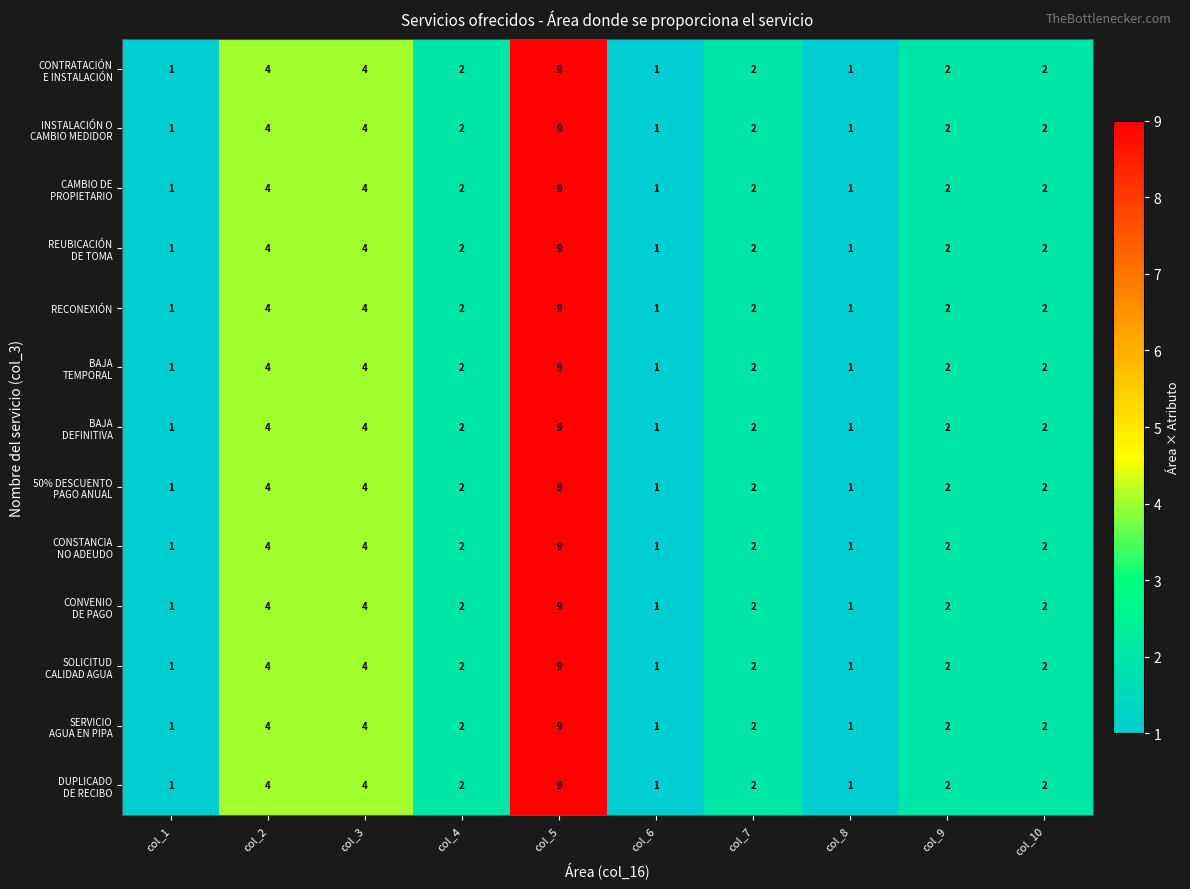

At which category is the sum across all series the highest?

col_5